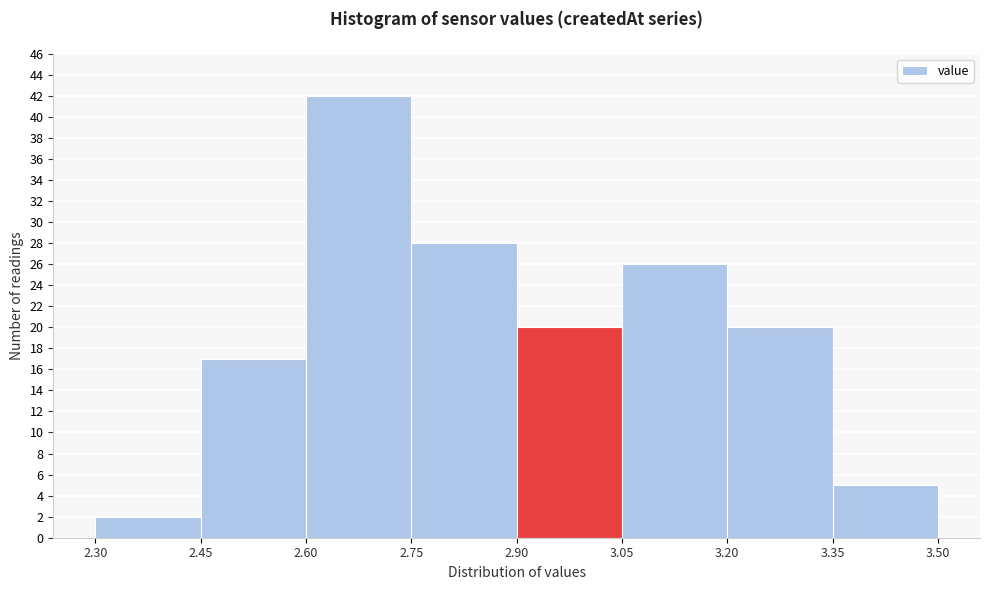

Over which range of the x-axis is the bar tallest?

2.60 to 2.75